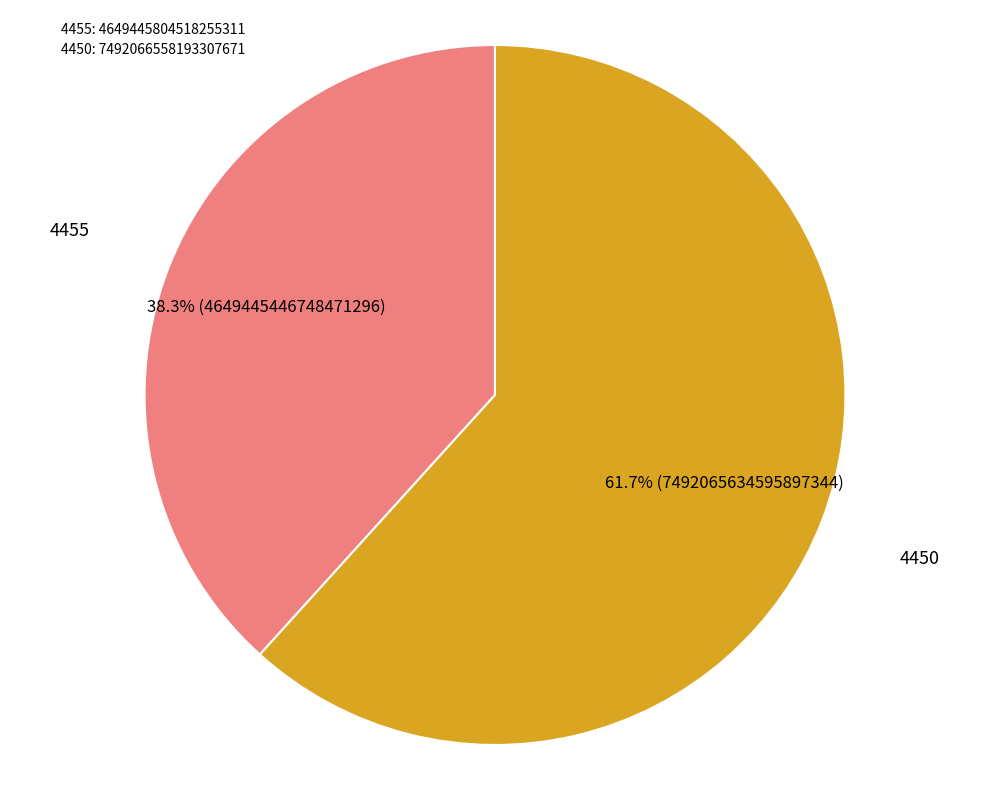

The 4455 slice represents 30% of the pie. True or false?

False